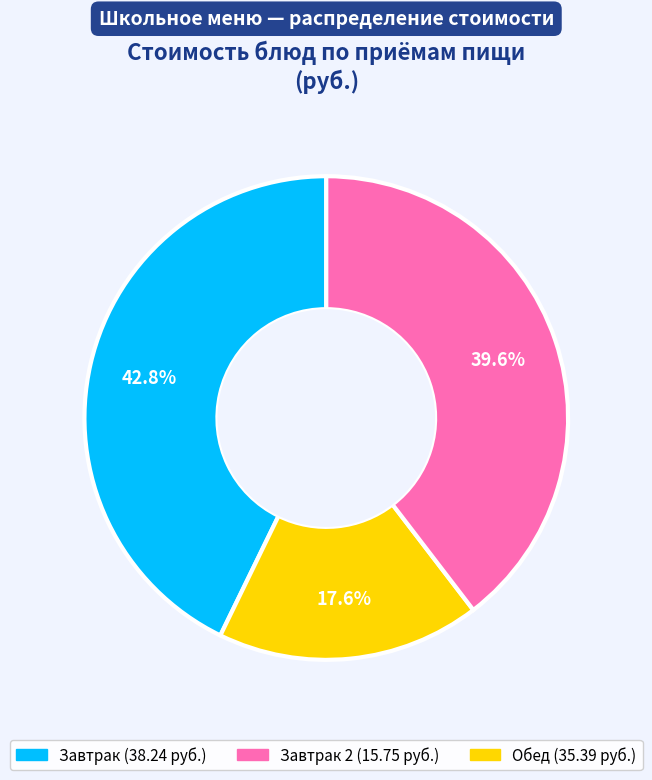

Is there any slice that represents more than half of the pie?

No